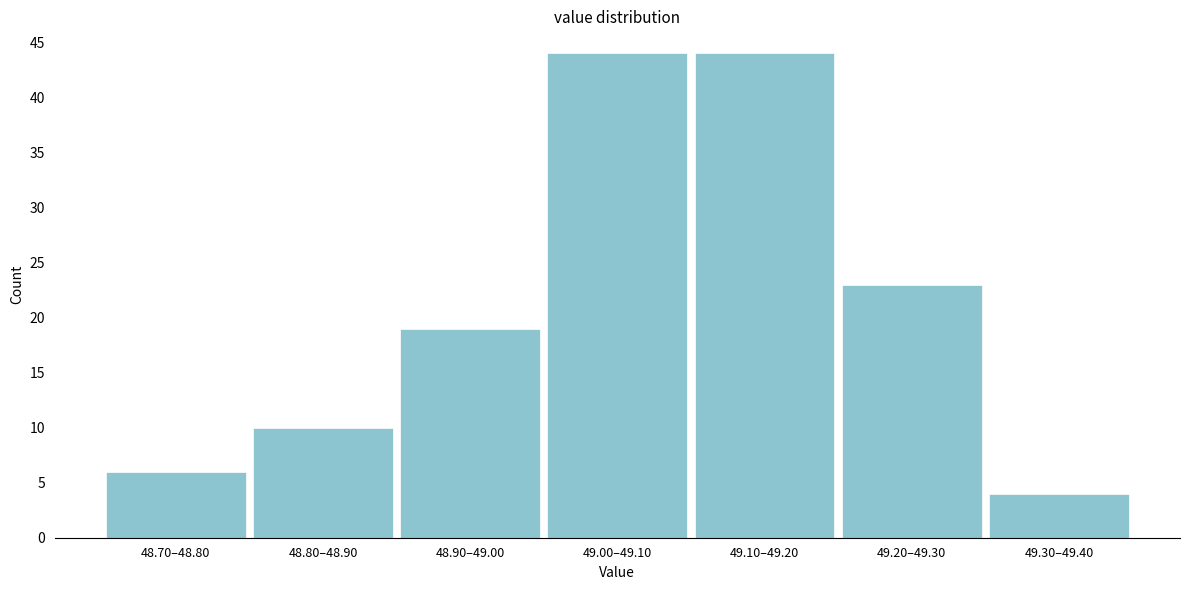

Reading left to right, list all the values displayed in this chart.

6	10	19	44	44	23	4